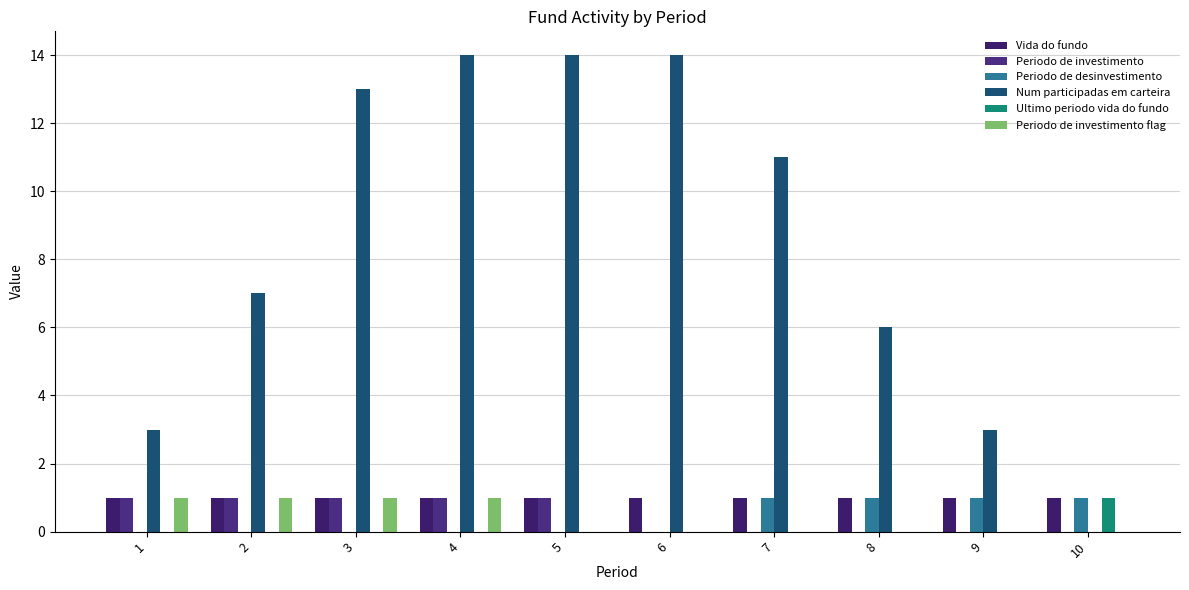

At which category is the sum across all series the highest?

4